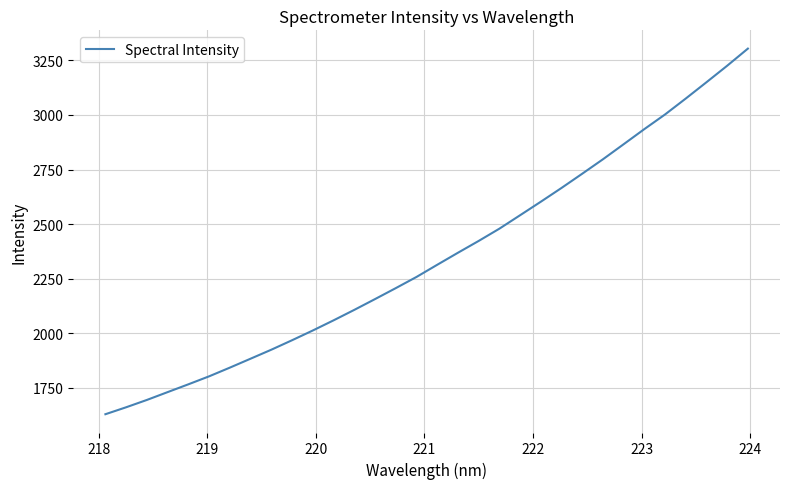

What is the maximum value shown in the chart?

3303.9